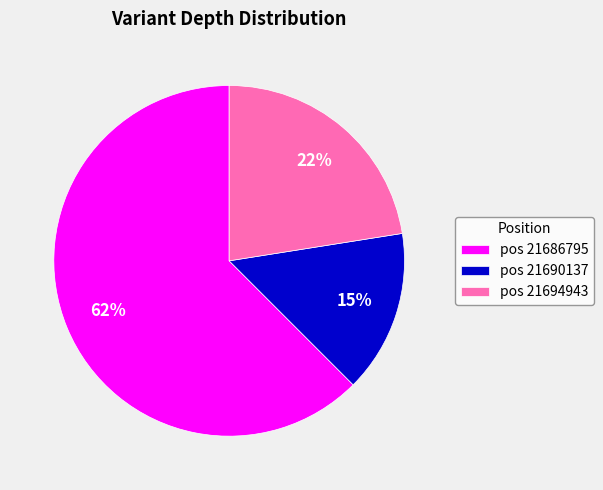

To the nearest percent, what is the average slice percentage?

33%